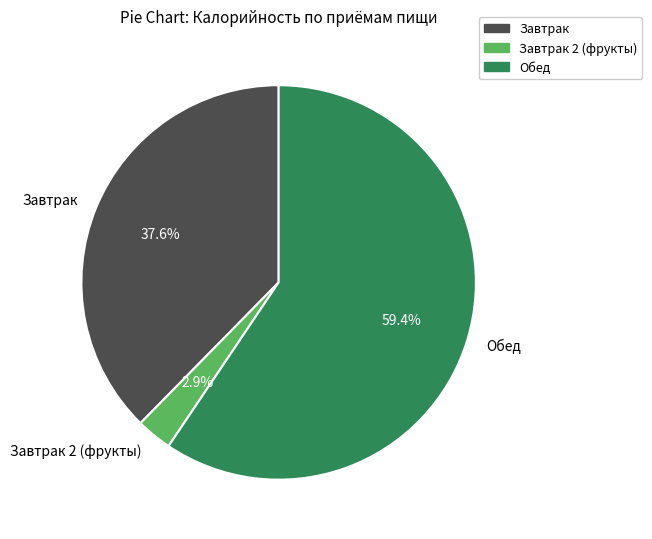

Does any single category account for the majority?

Yes